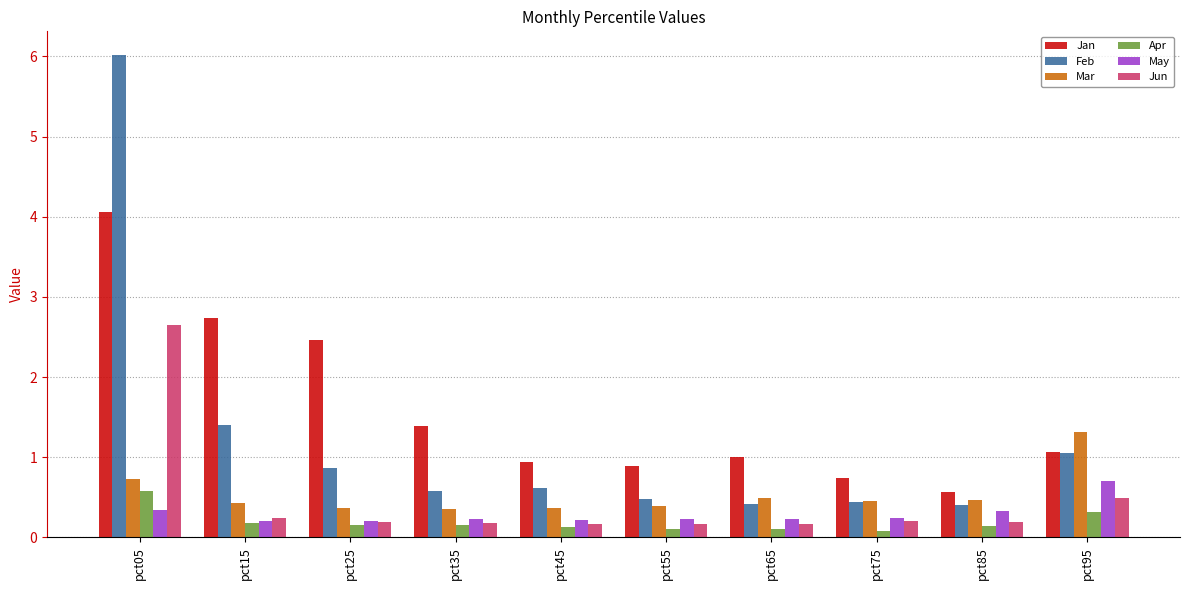

Read the May value at pct55.

0.2